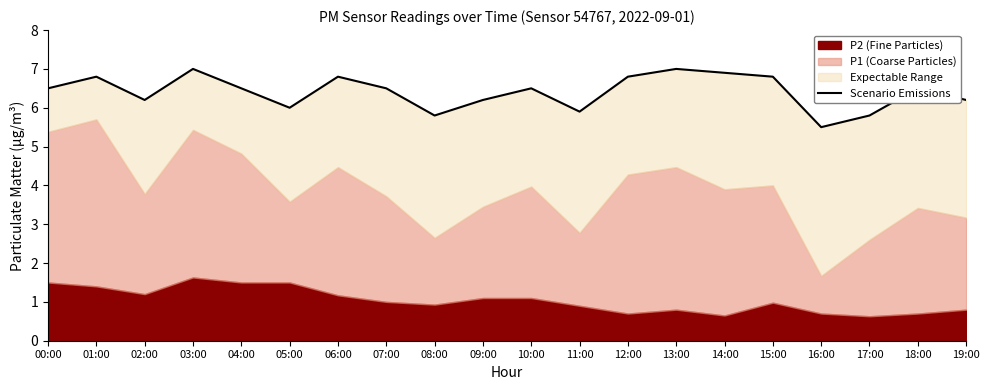

Reading left to right, transcribe all the data shown in this chart.

00:00=6.5	01:00=6.8	02:00=6.2	03:00=7.0	04:00=6.5	05:00=6.0	06:00=6.8	07:00=6.5	08:00=5.8	09:00=6.2	10:00=6.5	11:00=5.9	12:00=6.8	13:00=7.0	14:00=6.9	15:00=6.8	16:00=5.5	17:00=5.8	18:00=6.5	19:00=6.2